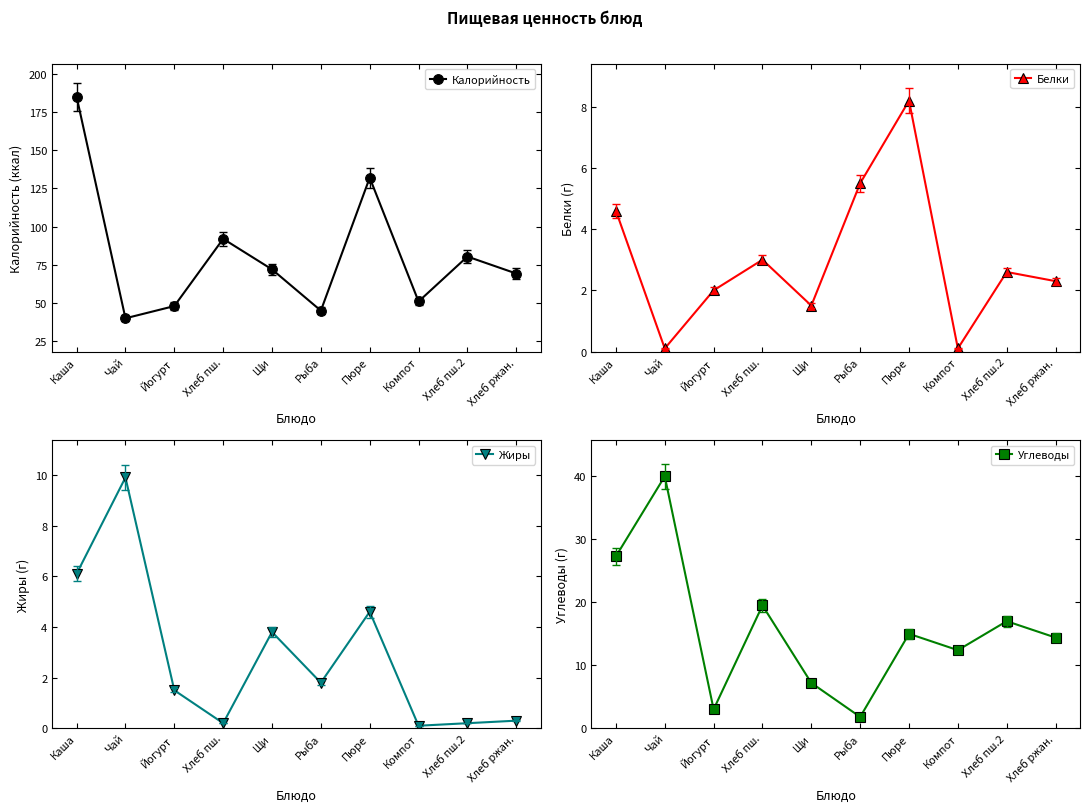

How many interior local valleys does the Жиры series have?

3